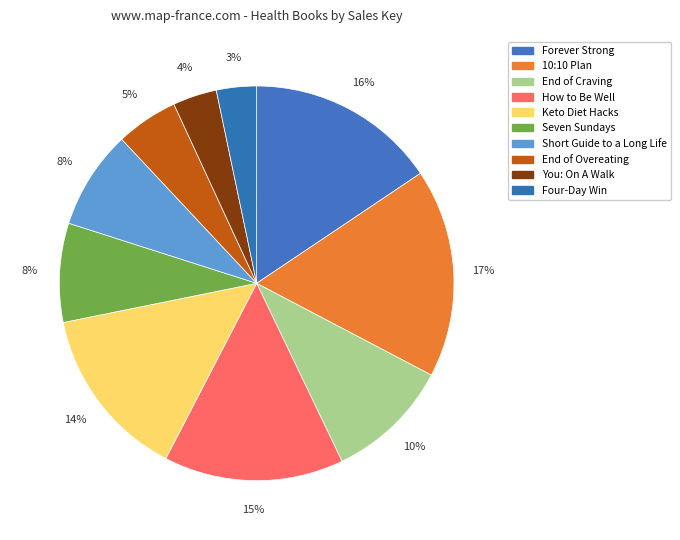

To the nearest percent, what percentage of the pie is You: On A Walk?

4%